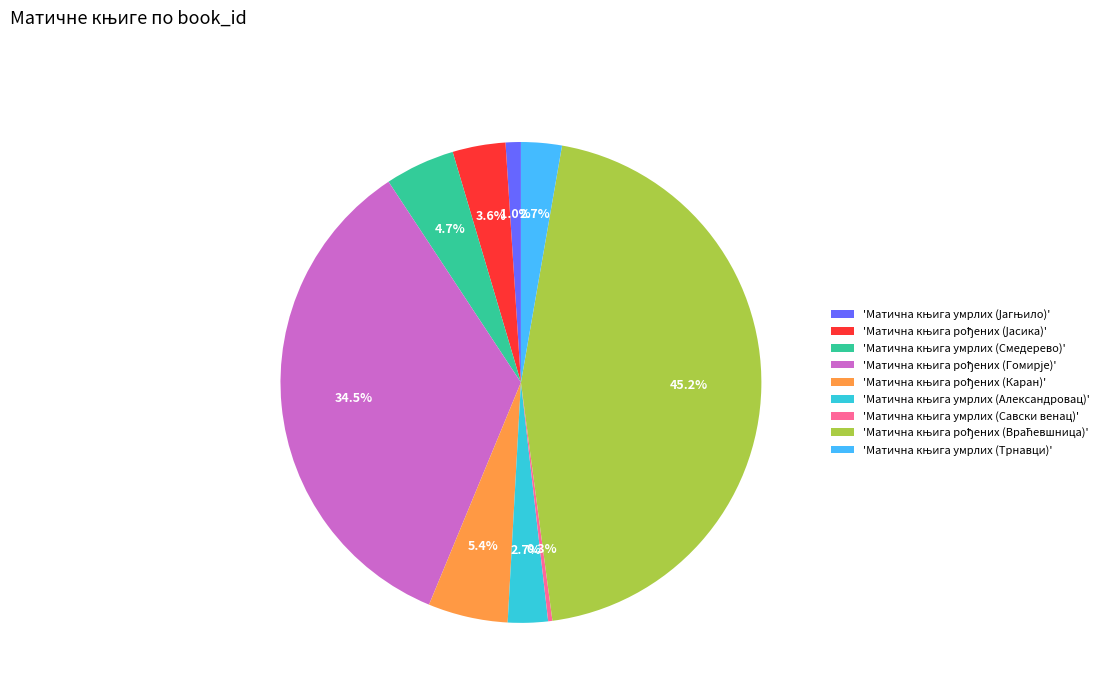

Does any single category account for the majority?

No